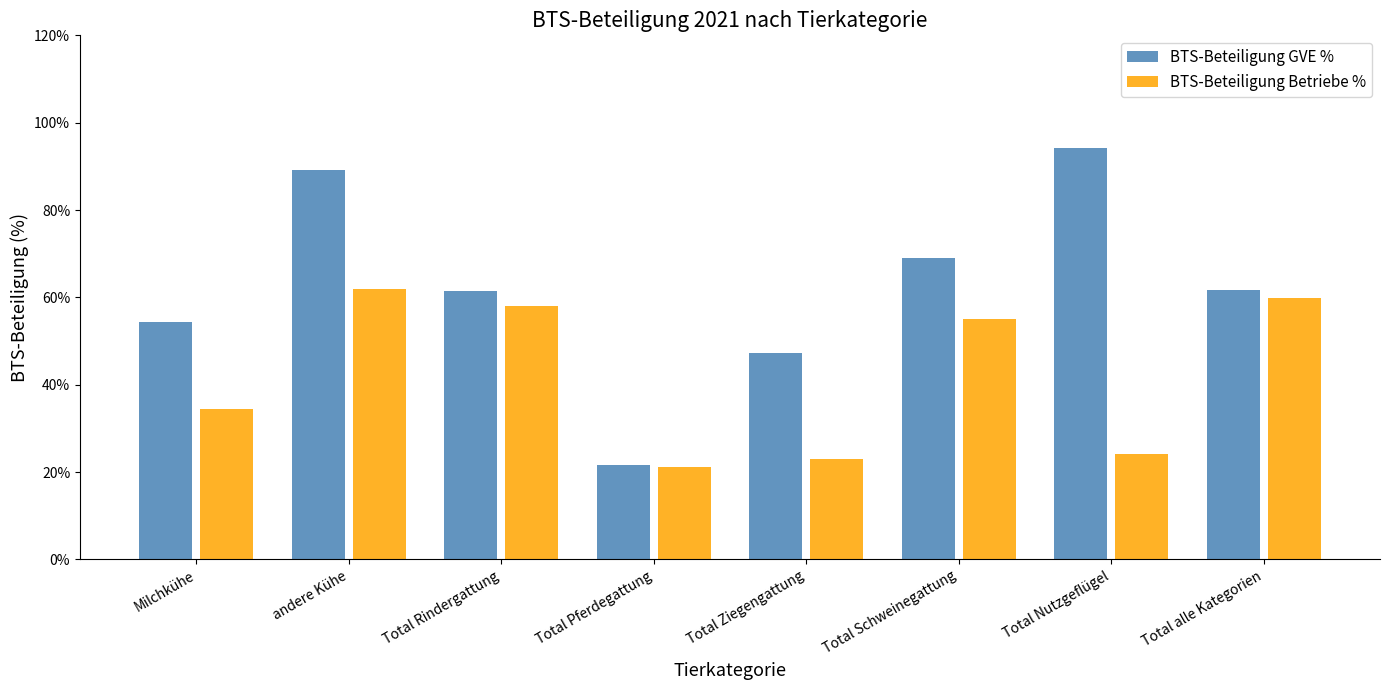

What value does the BTS-Beteiligung GVE % series have at Total Schweinegattung?

0.7